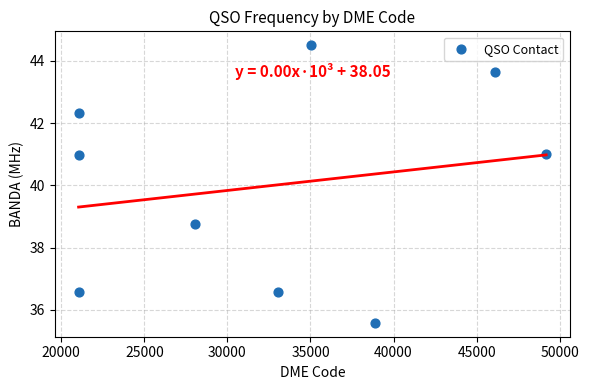

What is the average X value?

32605.8